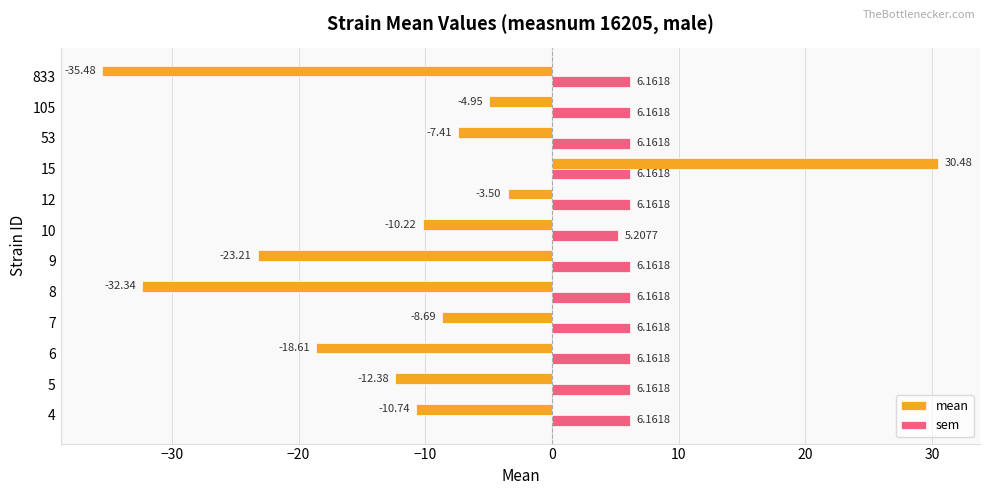

What are all the series names shown in the legend?

mean, sem